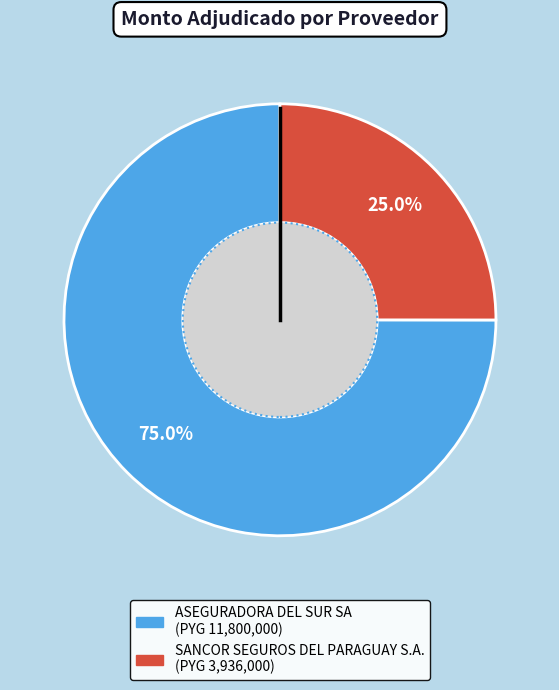

The ASEGURADORA DEL SUR SA slice represents 75% of the pie. True or false?

True